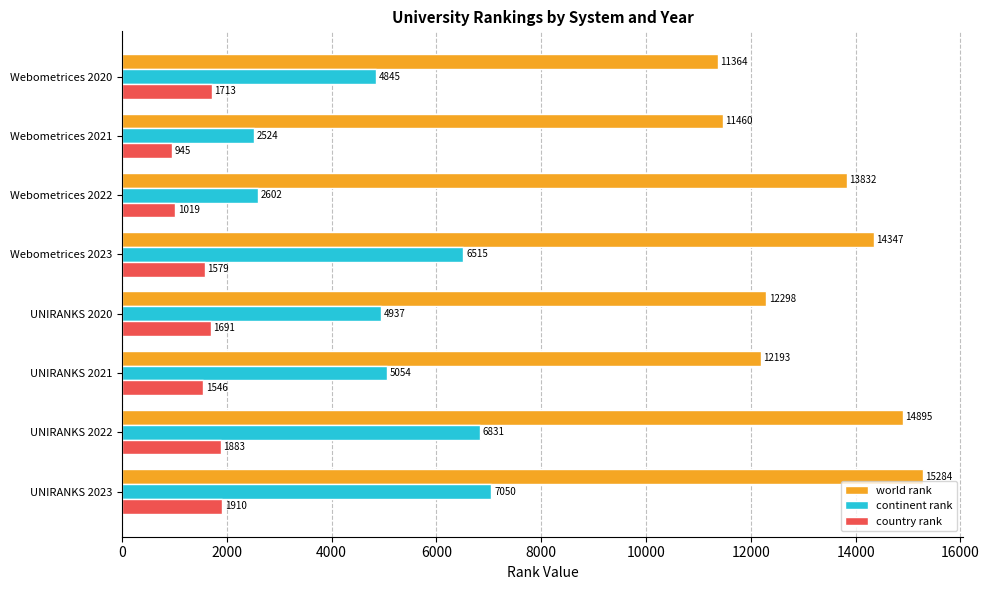

The world rank series shows 23269 at UNIRANKS 2023. True or false?

False